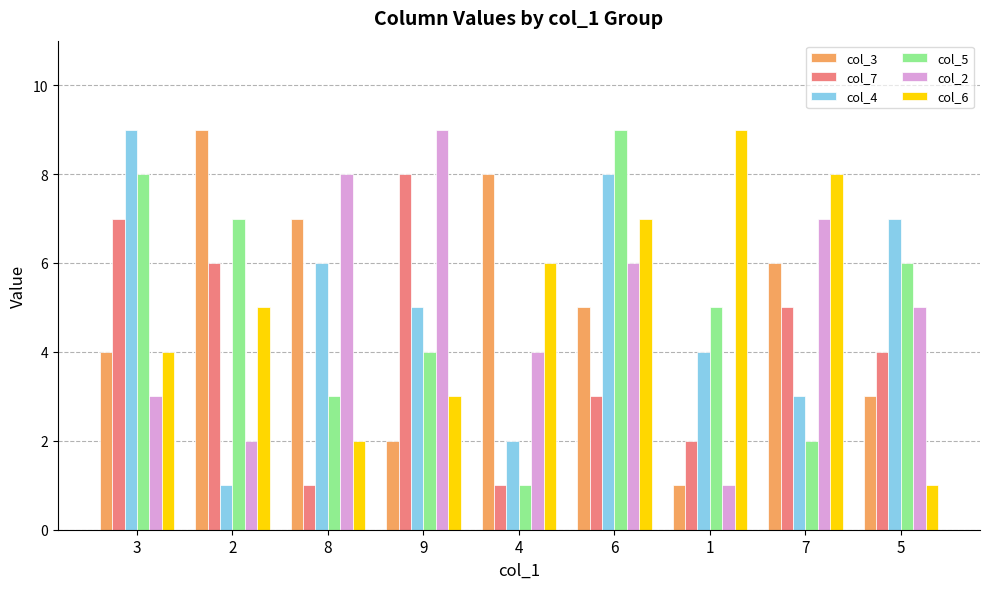

Rank the series at 7 from lowest to highest value.

col_5, col_4, col_7, col_3, col_2, col_6